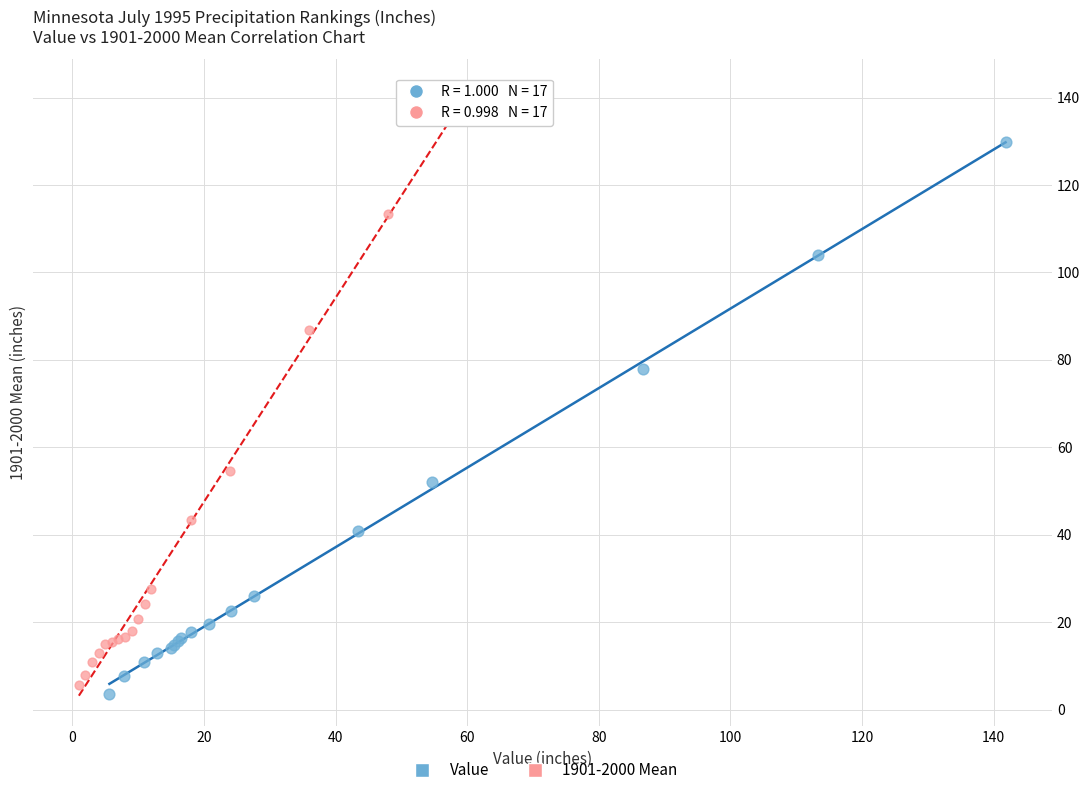

Which series has the widest spread of Y values?

1901-2000 Mean